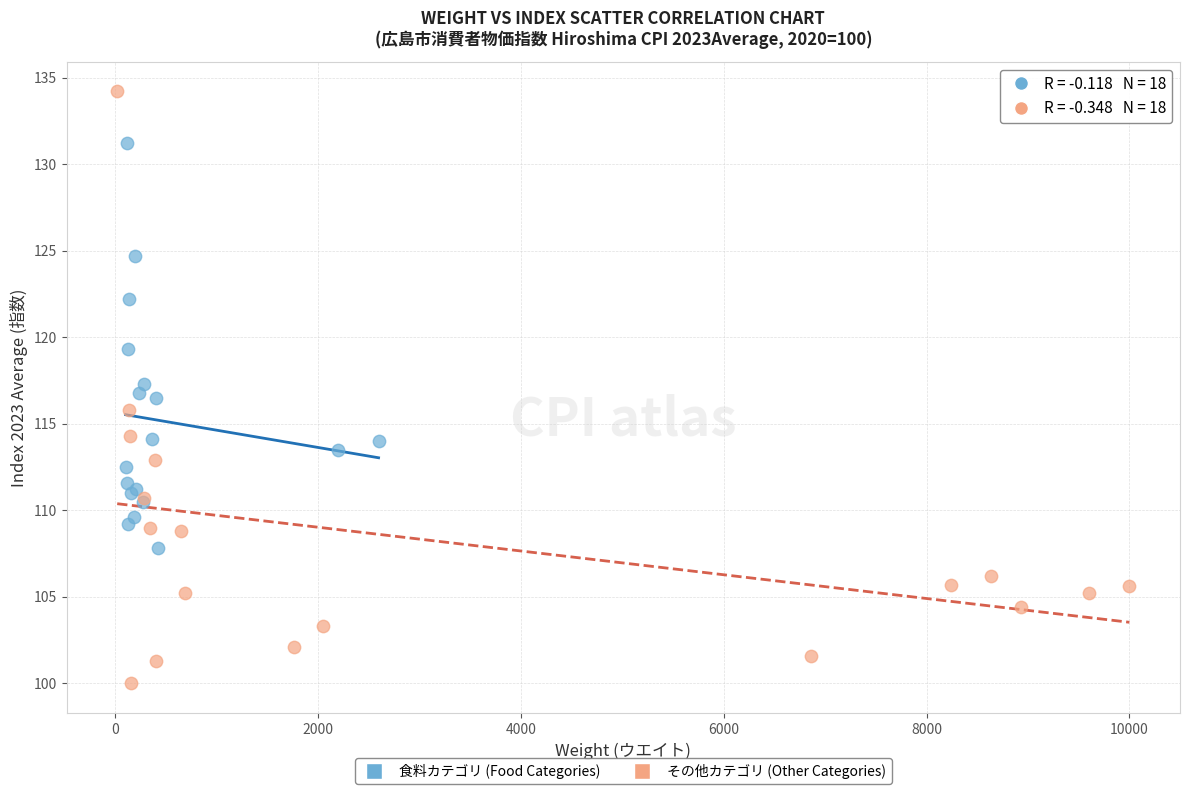

Which series reaches the maximum Y coordinate?

その他カテゴリ (Other Categories)